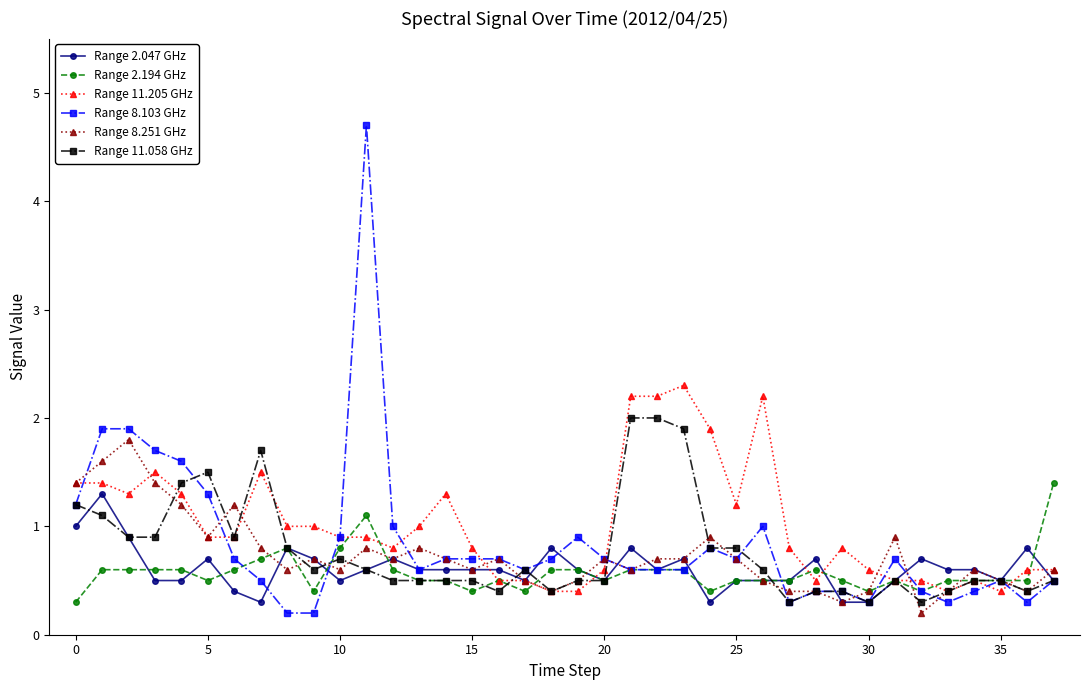

What is the highest value of the Range 2.047 GHz series?

1.3